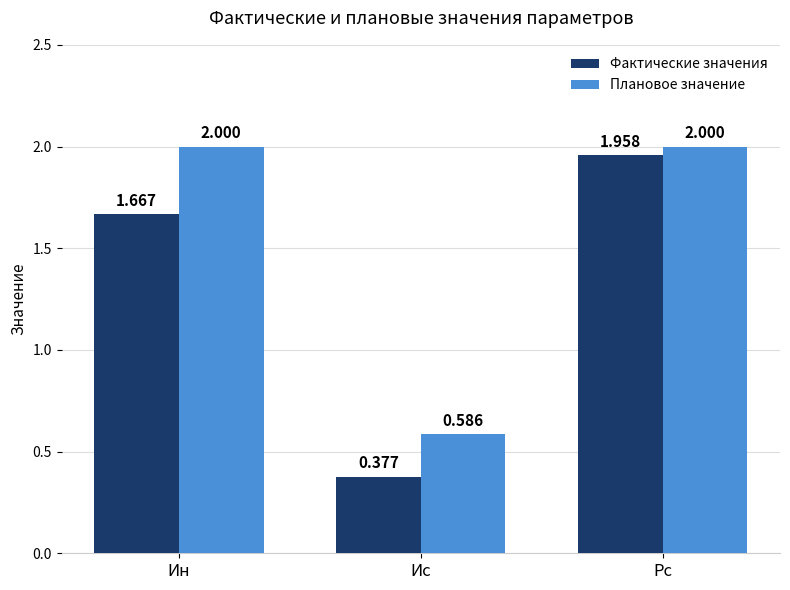

What is the sum of all Плановое значение values?

4.6